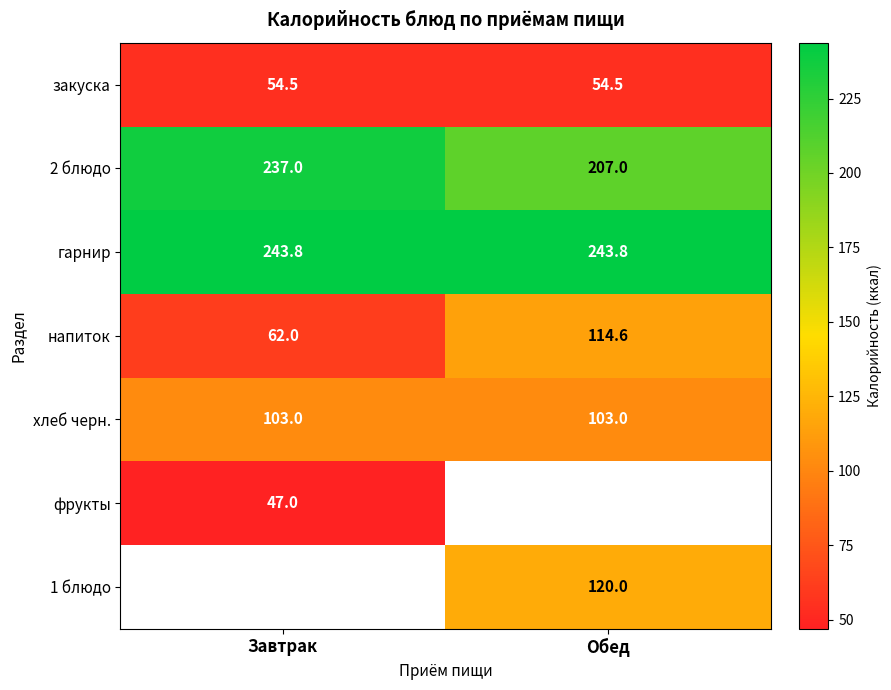

The гарнир series shows 358.9 at Завтрак. True or false?

False